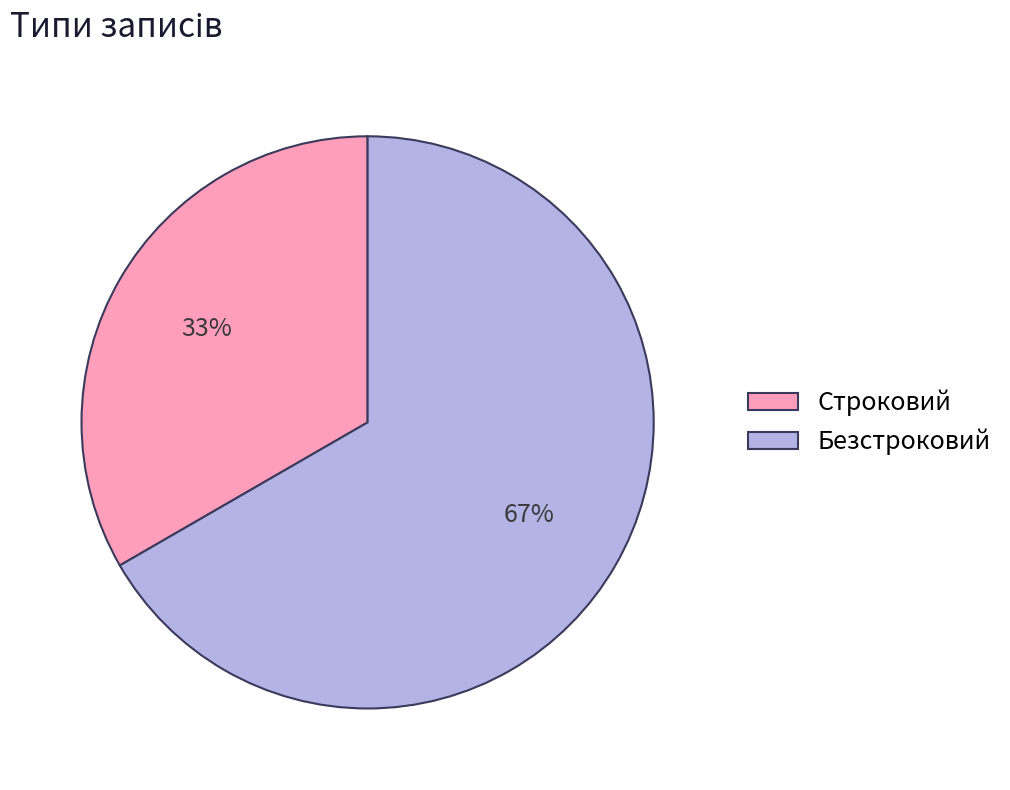

To the nearest percent, what percentage of the pie is Строковий?

33%